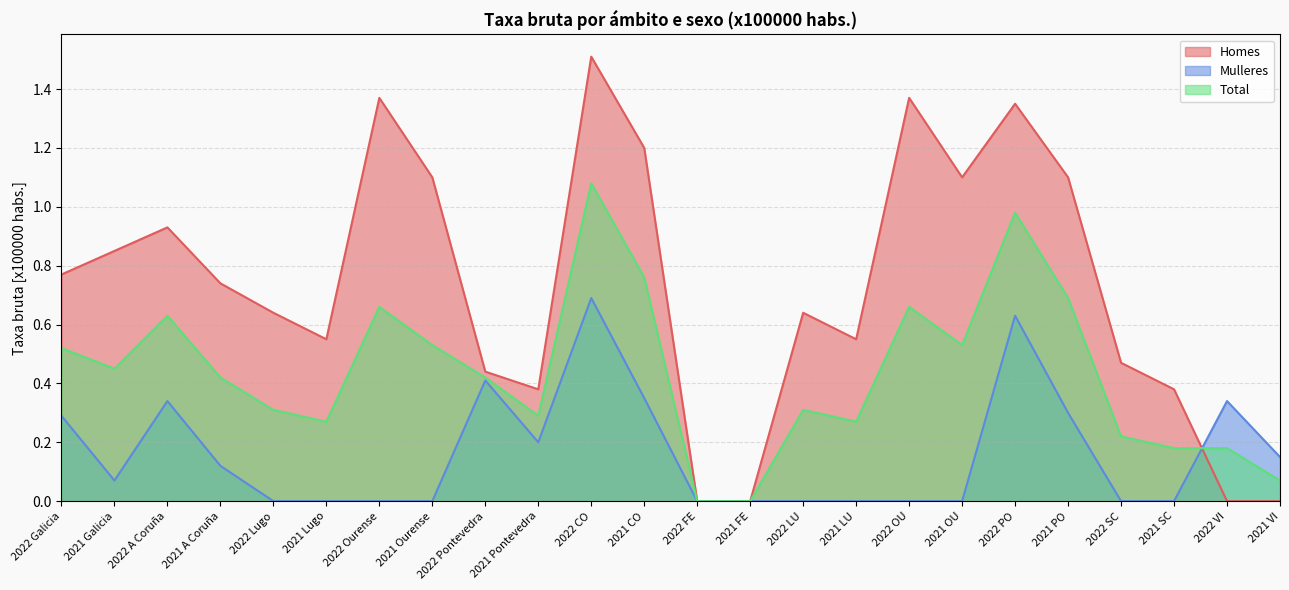

Which series has the widest spread of values?

Homes